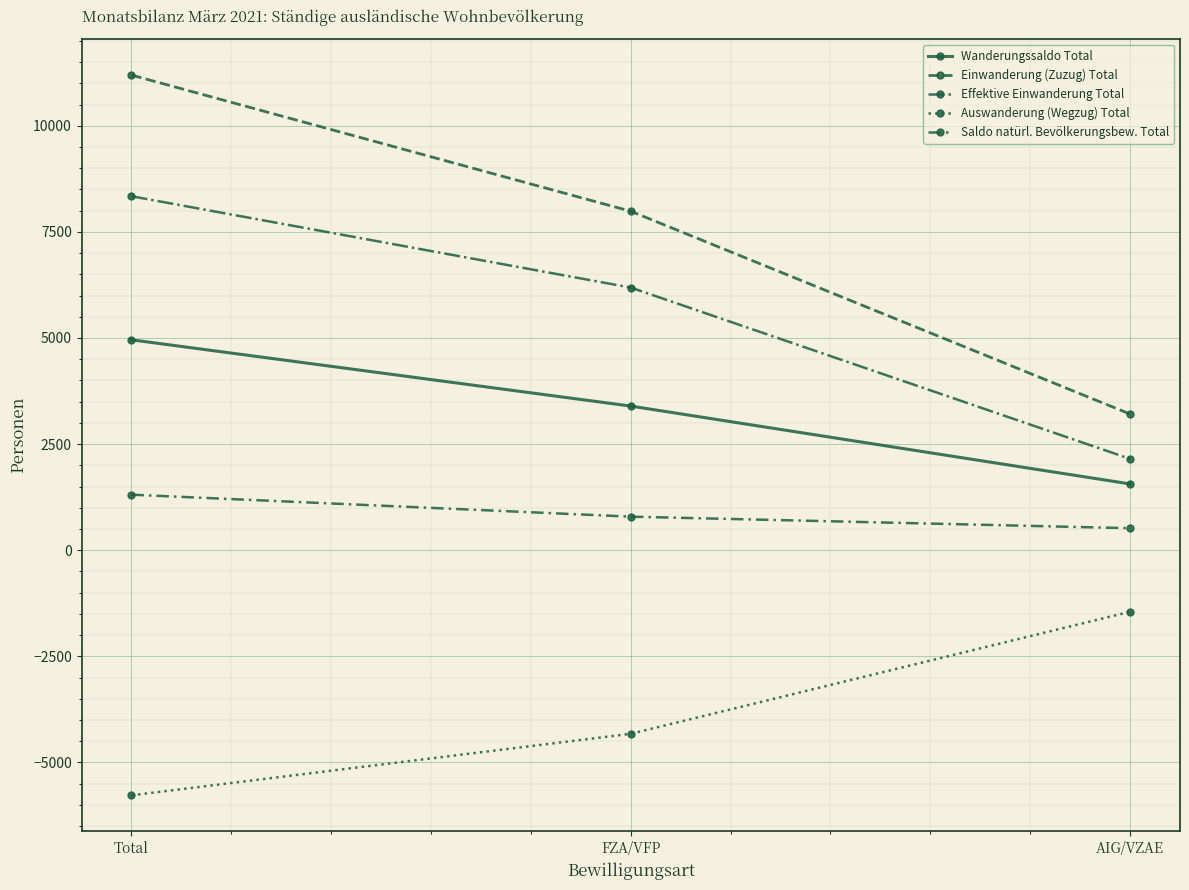

Which series has the largest total across all categories?

Einwanderung (Zuzug) Total